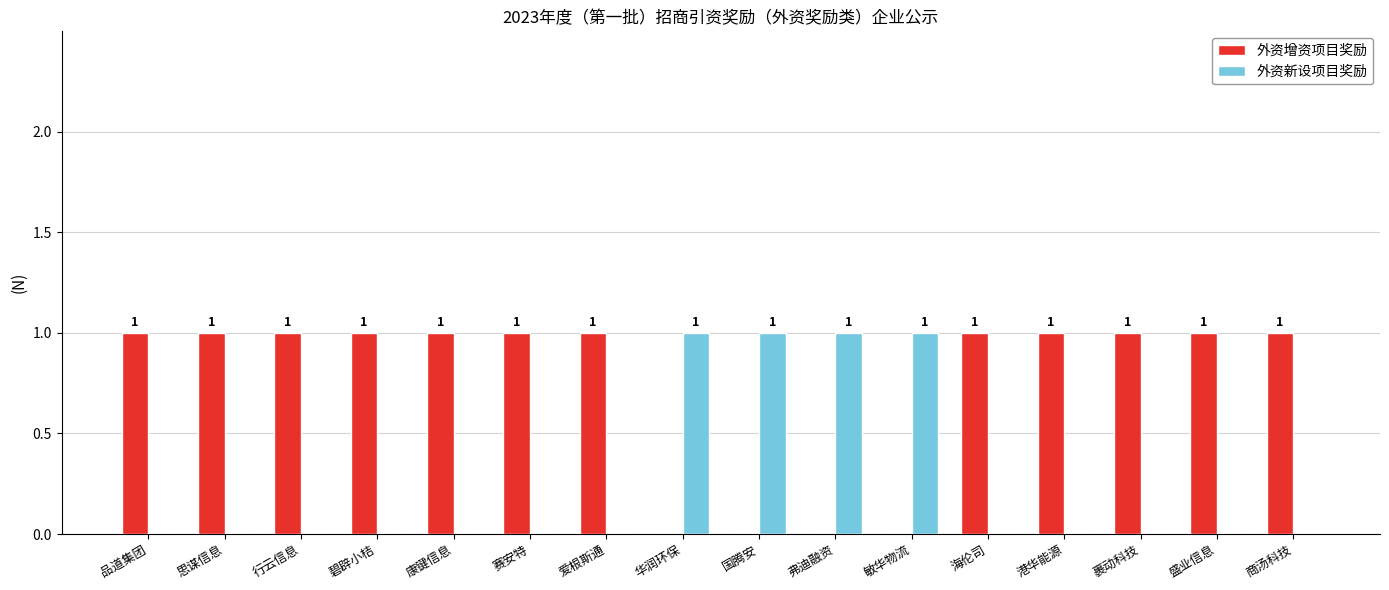

Does the chart contain stacked bars?

No